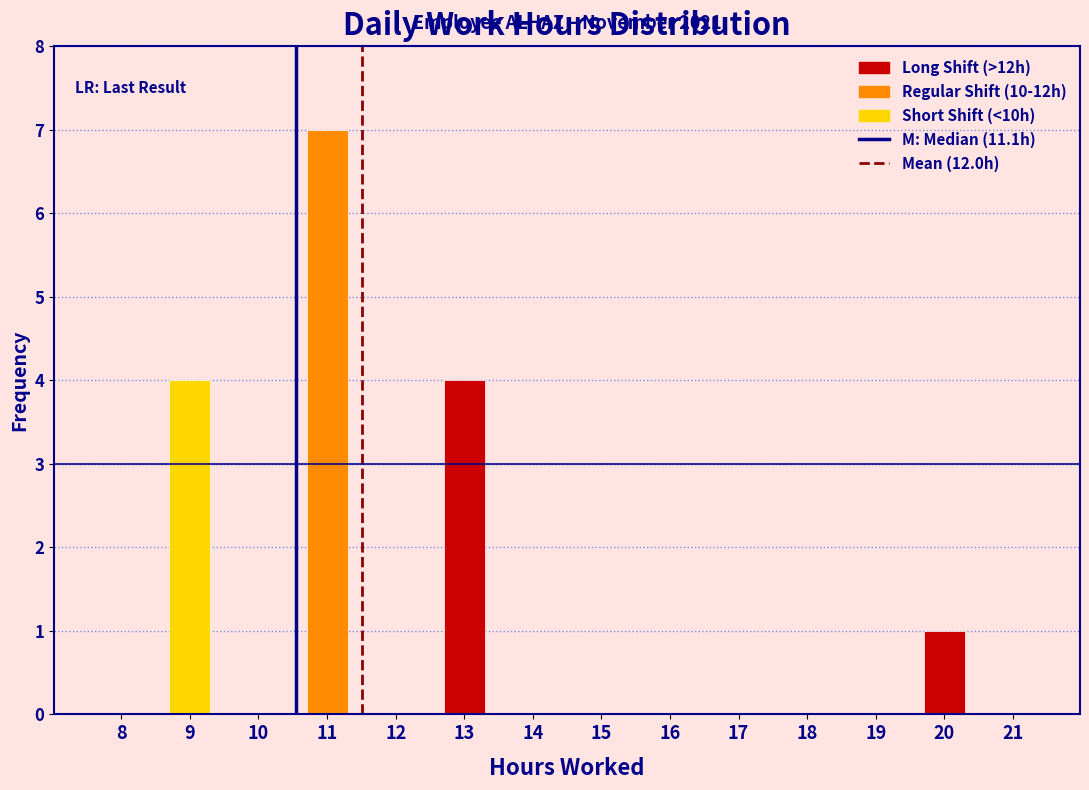

Reading right to left, list all the values displayed in this chart.

21=0	20=1	19=0	18=0	17=0	16=0	15=0	14=0	13=4	12=0	11=7	10=0	9=4	8=0